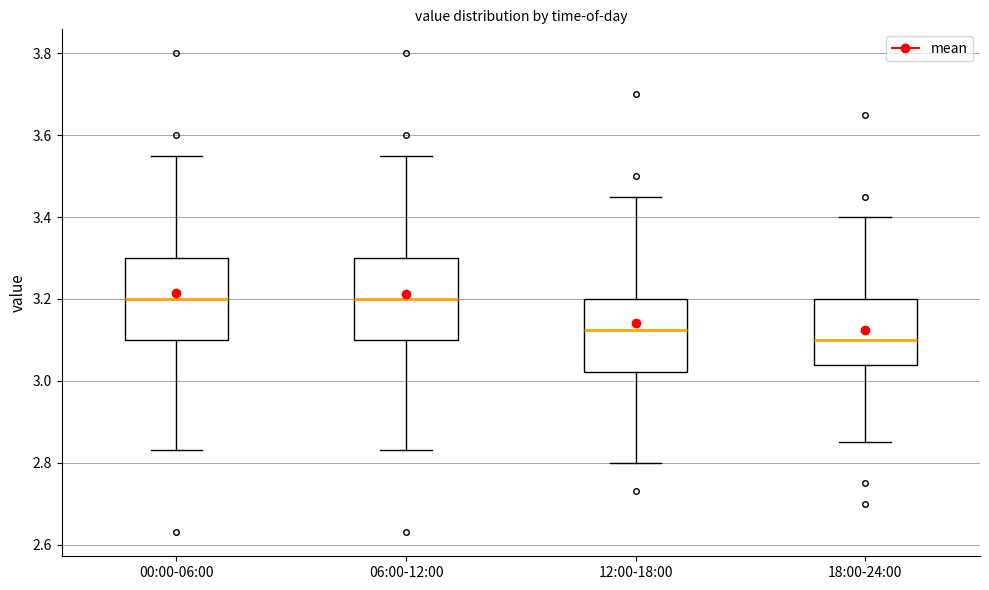

Where does the median line of the box for 06:00-12:00 sit on the y-axis? The values are not printed on the chart, so give them approximately, as read against the axis.

3.20